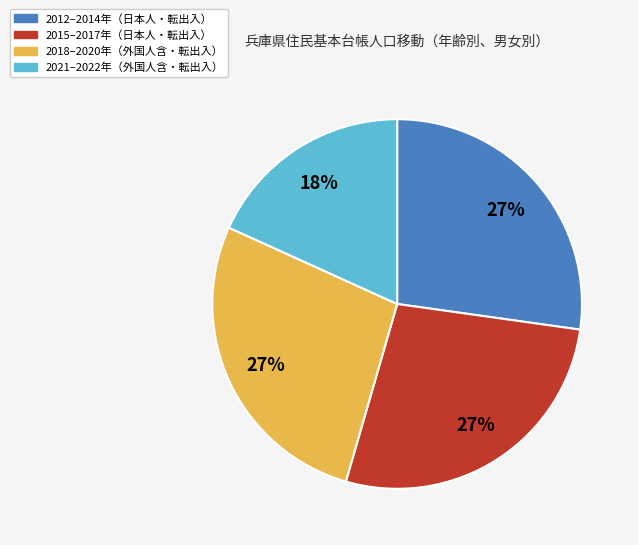

To the nearest percent, what is the difference between the largest and smallest slice percentages?

9%